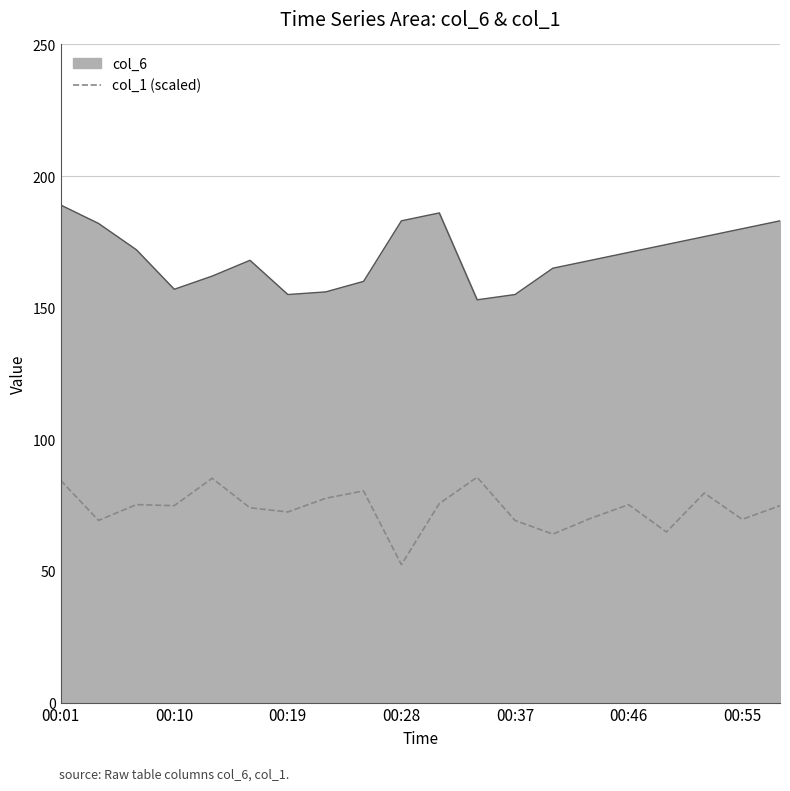

True or false: col_1 (scaled) and col_6 intersect in this chart.

False